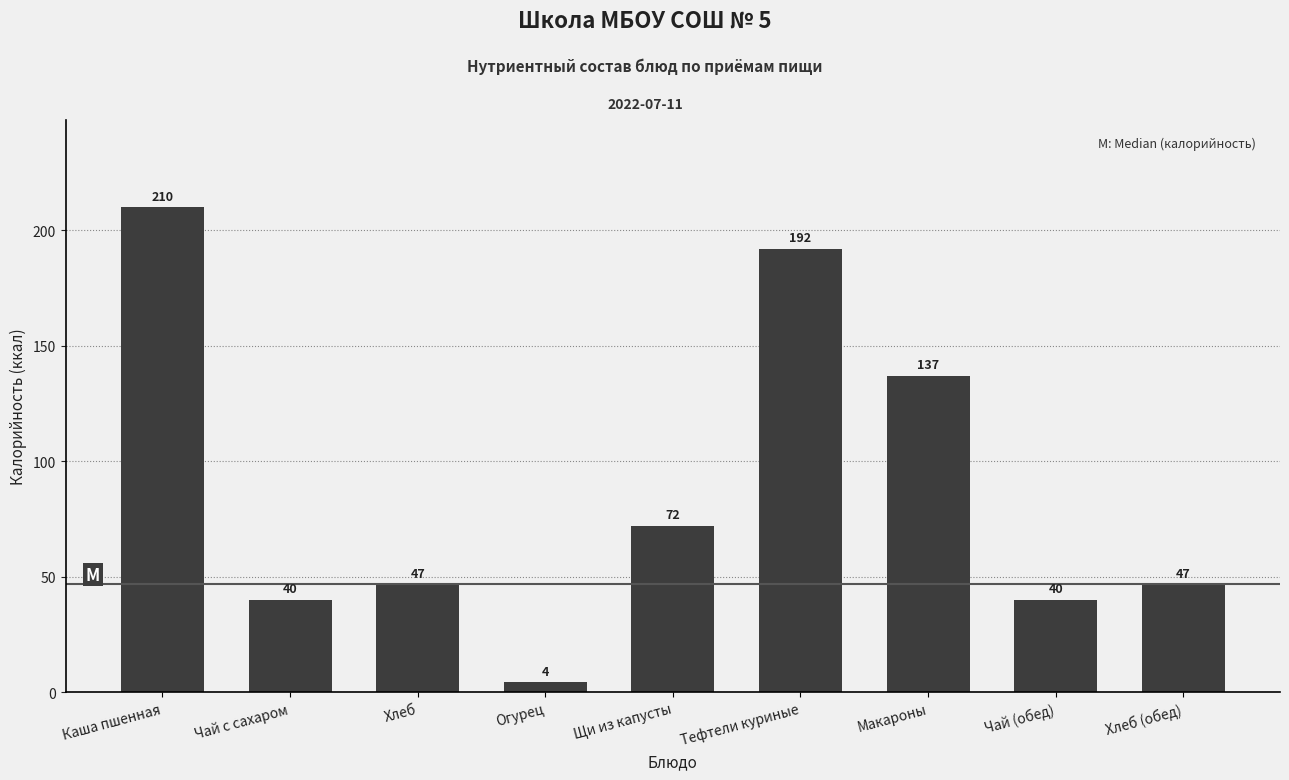

What is the ratio of the value at Тефтели куриные to the value at Макароны?

1.4